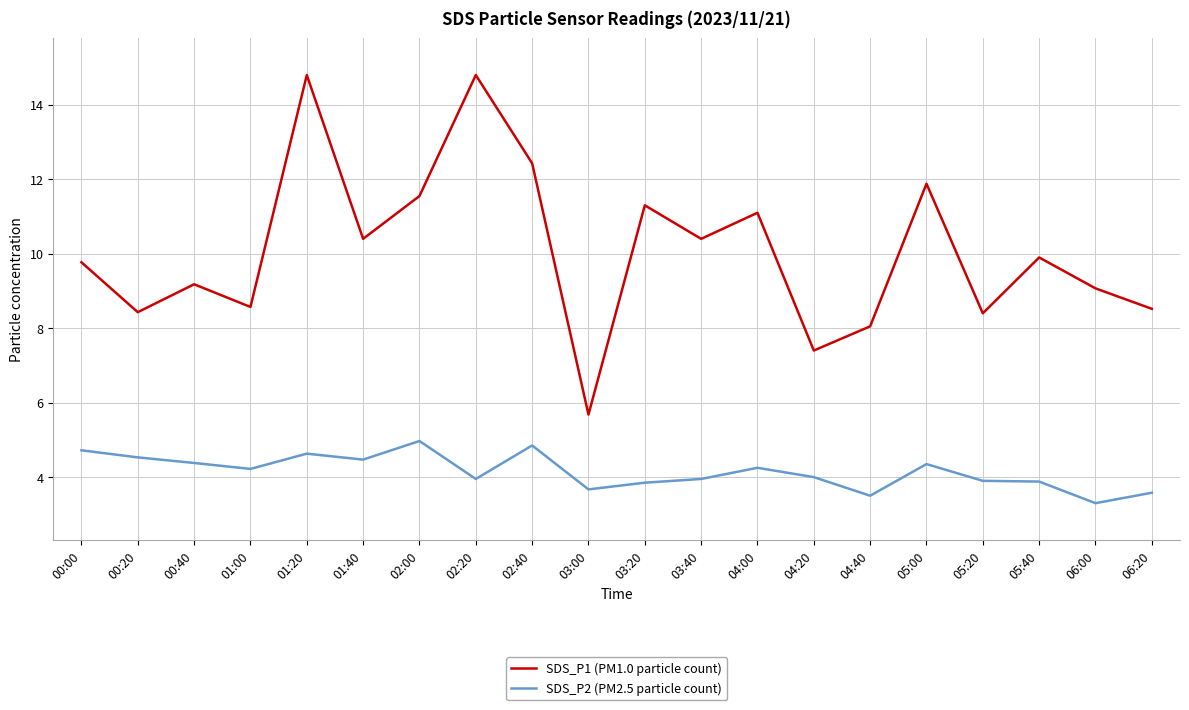

Is it true that SDS_P1 (PM1.0 particle count) equals 9.2 at 00:40?

True